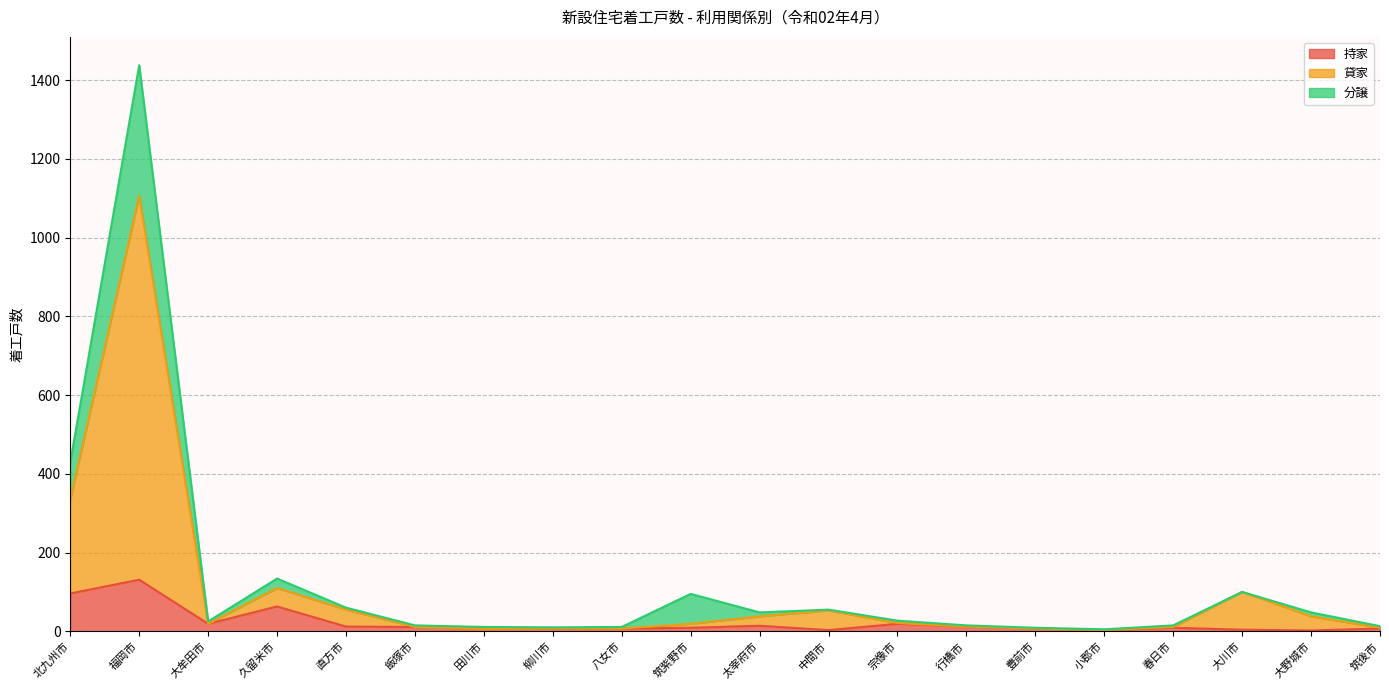

What is the lowest value of the 分譲 series?

5